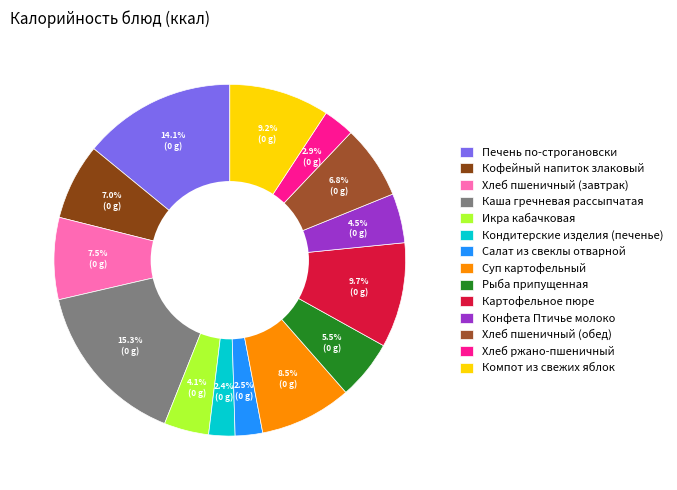

What portion of the pie excludes Хлеб ржано-пшеничный?

97.1%